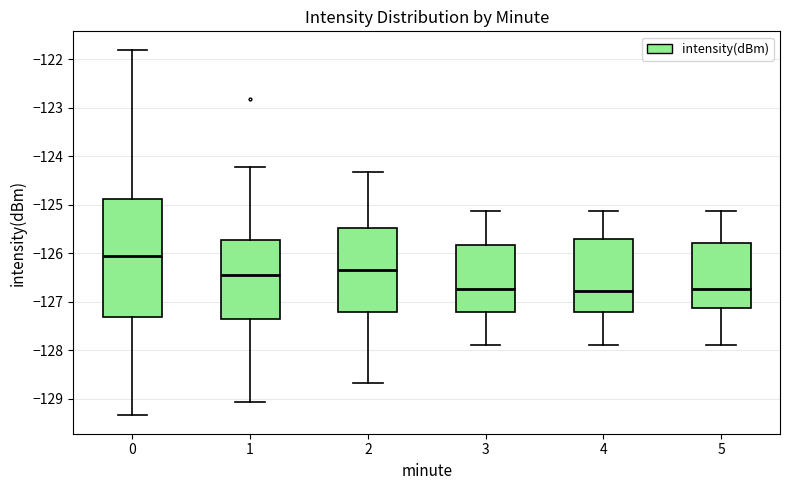

Which box is the tallest, from its lower edge to its upper edge?

0